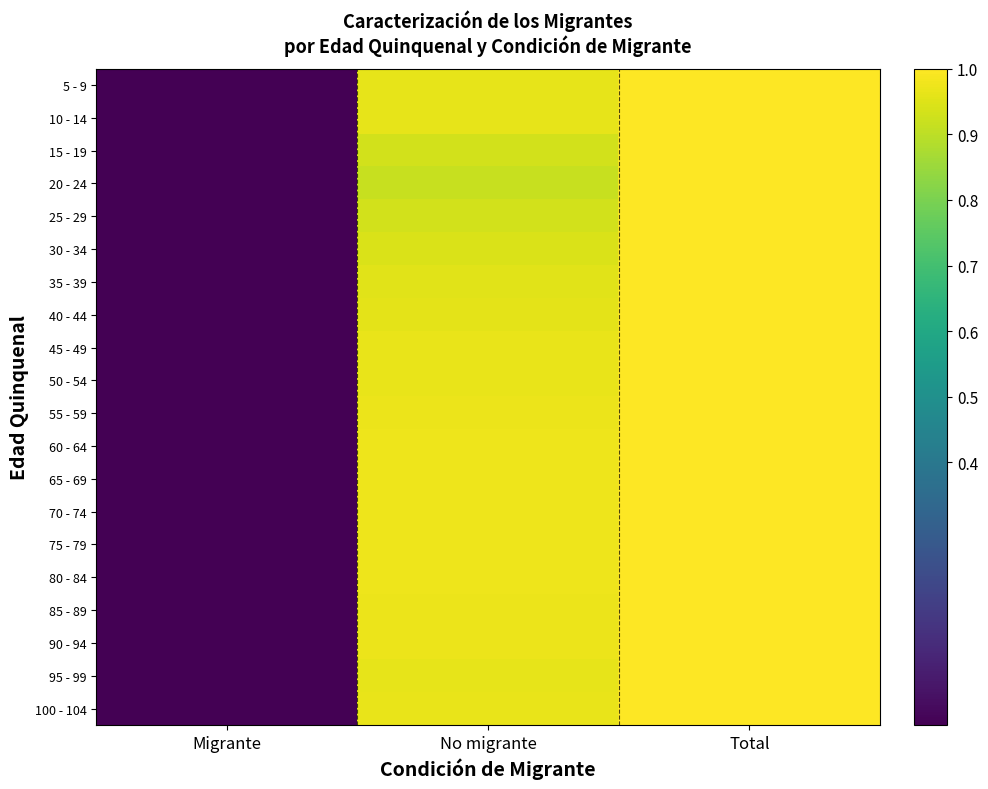

Reading left to right, what are all the values shown in this chart?

5 - 9: Migrante=0.0	No migrante=1.0	Total=1.0
10 - 14: Migrante=0.0	No migrante=1.0	Total=1.0
15 - 19: Migrante=0.0	No migrante=0.9	Total=1.0
20 - 24: Migrante=0.0	No migrante=0.9	Total=1.0
25 - 29: Migrante=0.0	No migrante=0.9	Total=1.0
30 - 34: Migrante=0.0	No migrante=0.9	Total=1.0
35 - 39: Migrante=0.0	No migrante=1.0	Total=1.0
40 - 44: Migrante=0.0	No migrante=1.0	Total=1.0
45 - 49: Migrante=0.0	No migrante=1.0	Total=1.0
50 - 54: Migrante=0.0	No migrante=1.0	Total=1.0
55 - 59: Migrante=0.0	No migrante=1.0	Total=1.0
60 - 64: Migrante=0.0	No migrante=1.0	Total=1.0
65 - 69: Migrante=0.0	No migrante=1.0	Total=1.0
70 - 74: Migrante=0.0	No migrante=1.0	Total=1.0
75 - 79: Migrante=0.0	No migrante=1.0	Total=1.0
80 - 84: Migrante=0.0	No migrante=1.0	Total=1.0
85 - 89: Migrante=0.0	No migrante=1.0	Total=1.0
90 - 94: Migrante=0.0	No migrante=1.0	Total=1.0
95 - 99: Migrante=0.0	No migrante=1.0	Total=1.0
100 - 104: Migrante=0.0	No migrante=1.0	Total=1.0